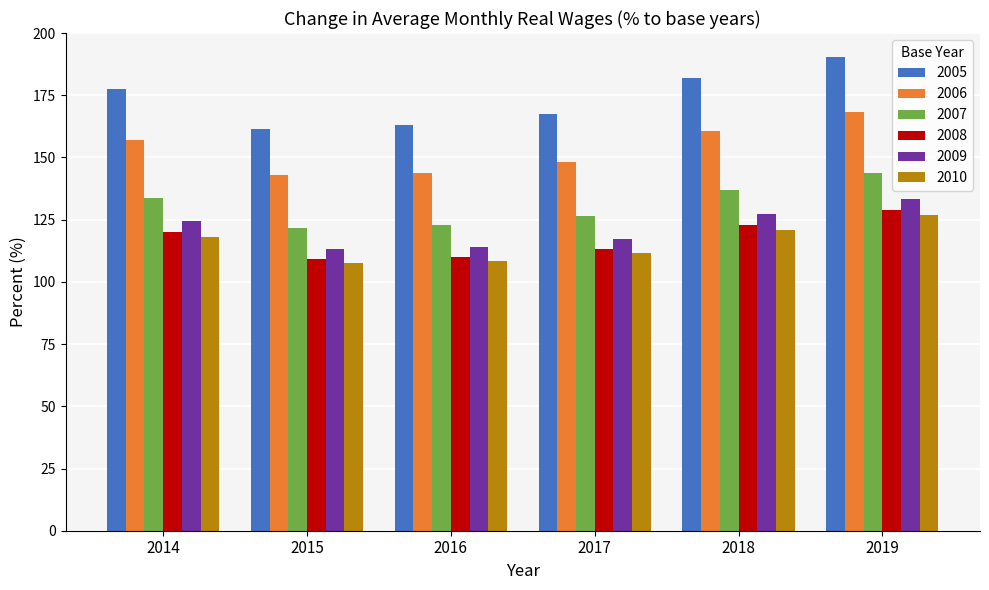

The value of 2010 at 2015 is 165.8. True or false?

False